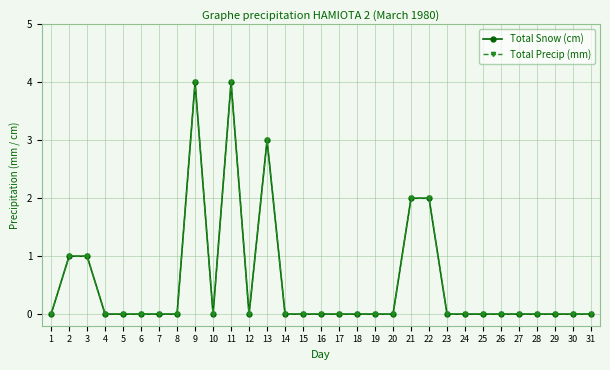

Which has a higher value, 16 or 27?

16